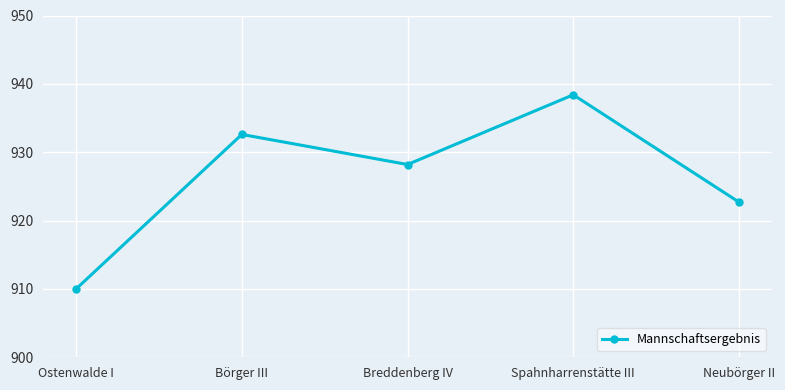

Which has a higher value, Breddenberg IV or Ostenwalde I?

Breddenberg IV